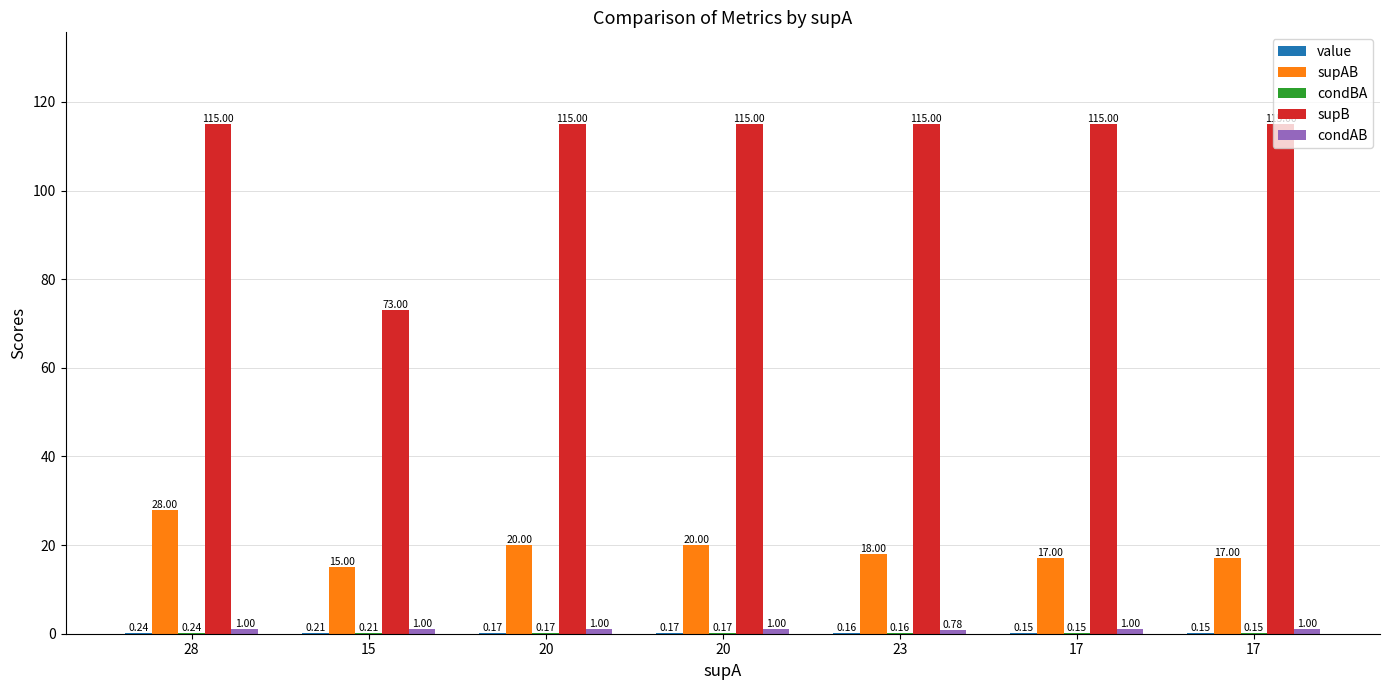

What is the average value of the supB series?

109.0